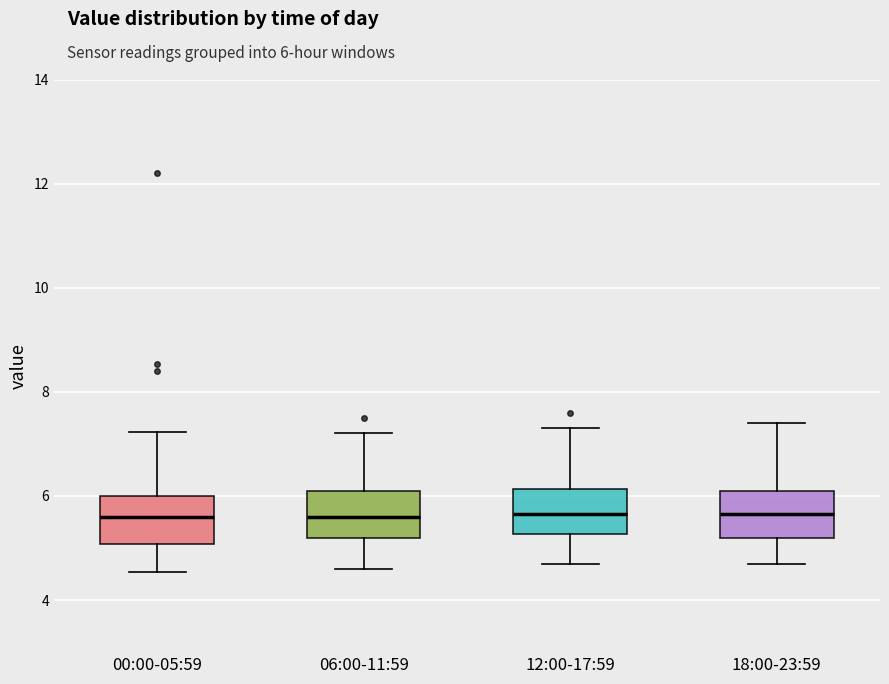

Where does the lower whisker of the box for 06:00-11:59 end on the y-axis? The values are not printed on the chart, so give them approximately, as read against the axis.

4.6